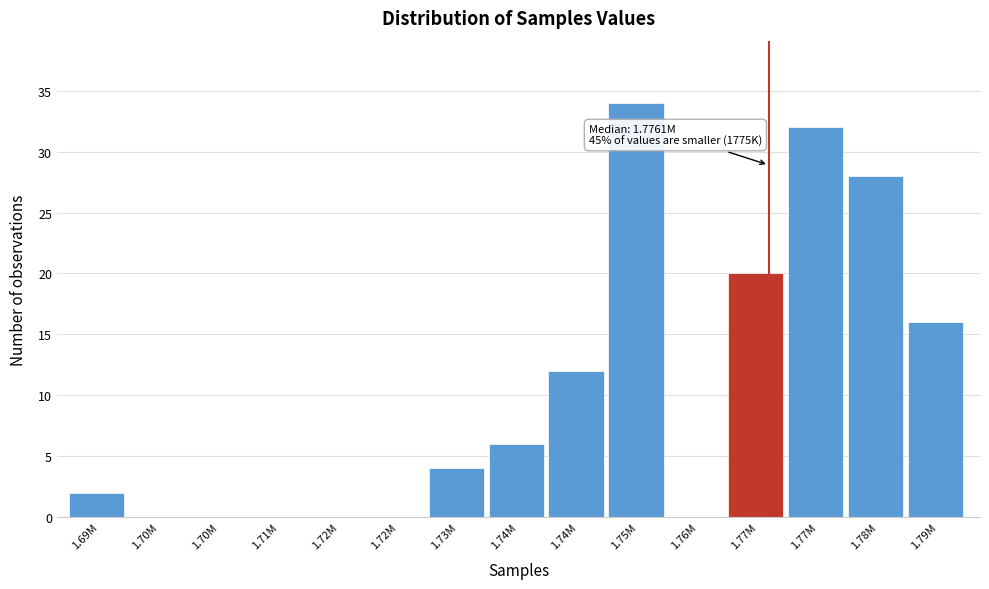

How many series are shown in this chart?

1